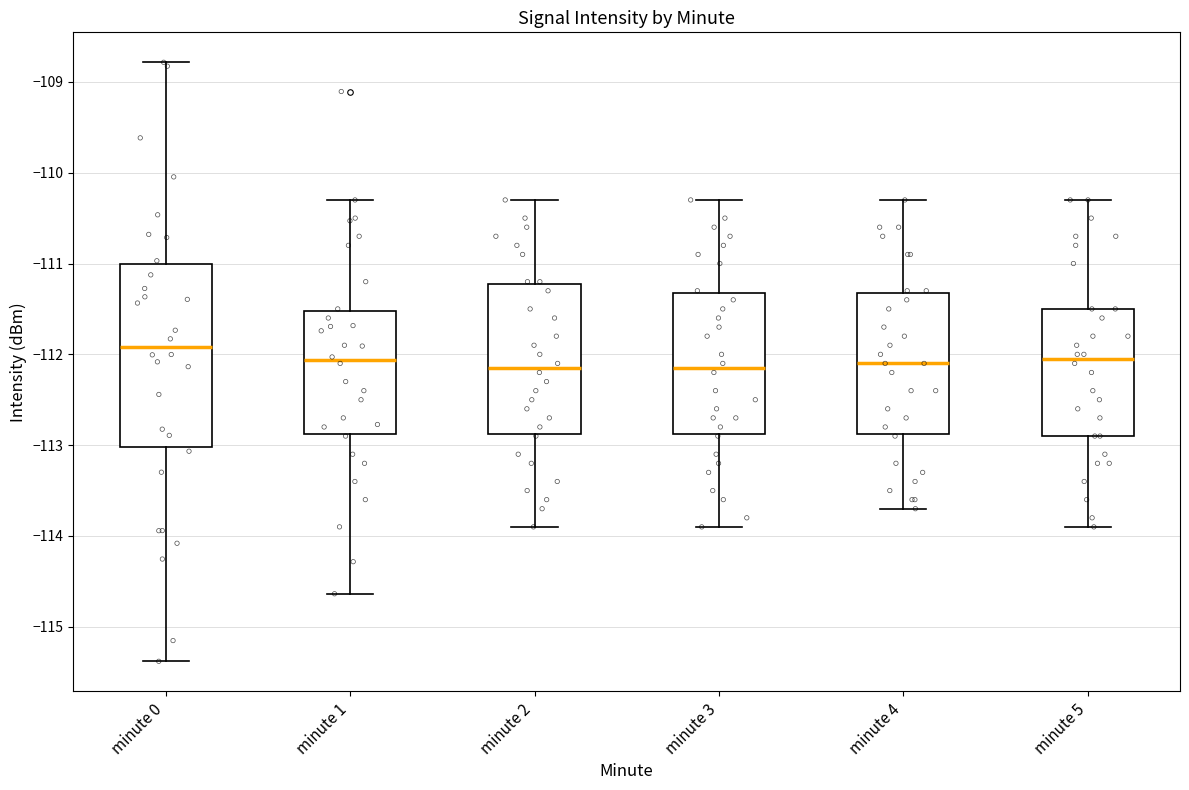

Where is the upper edge of the box for minute 0 on the y-axis? The values are not printed on the chart, so give them approximately, as read against the axis.

-111.0